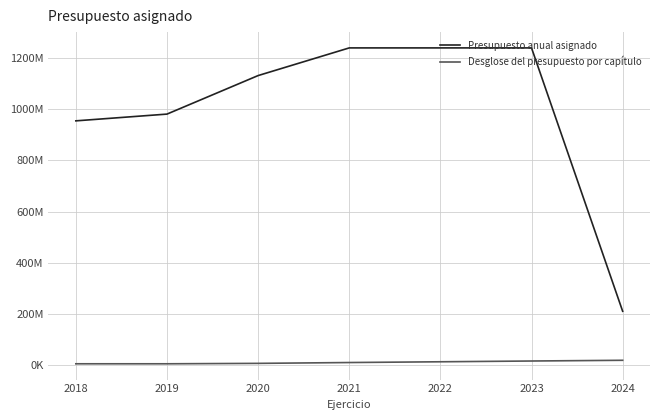

What are all the series names shown in the legend?

Presupuesto anual asignado, Desglose del presupuesto por capítulo